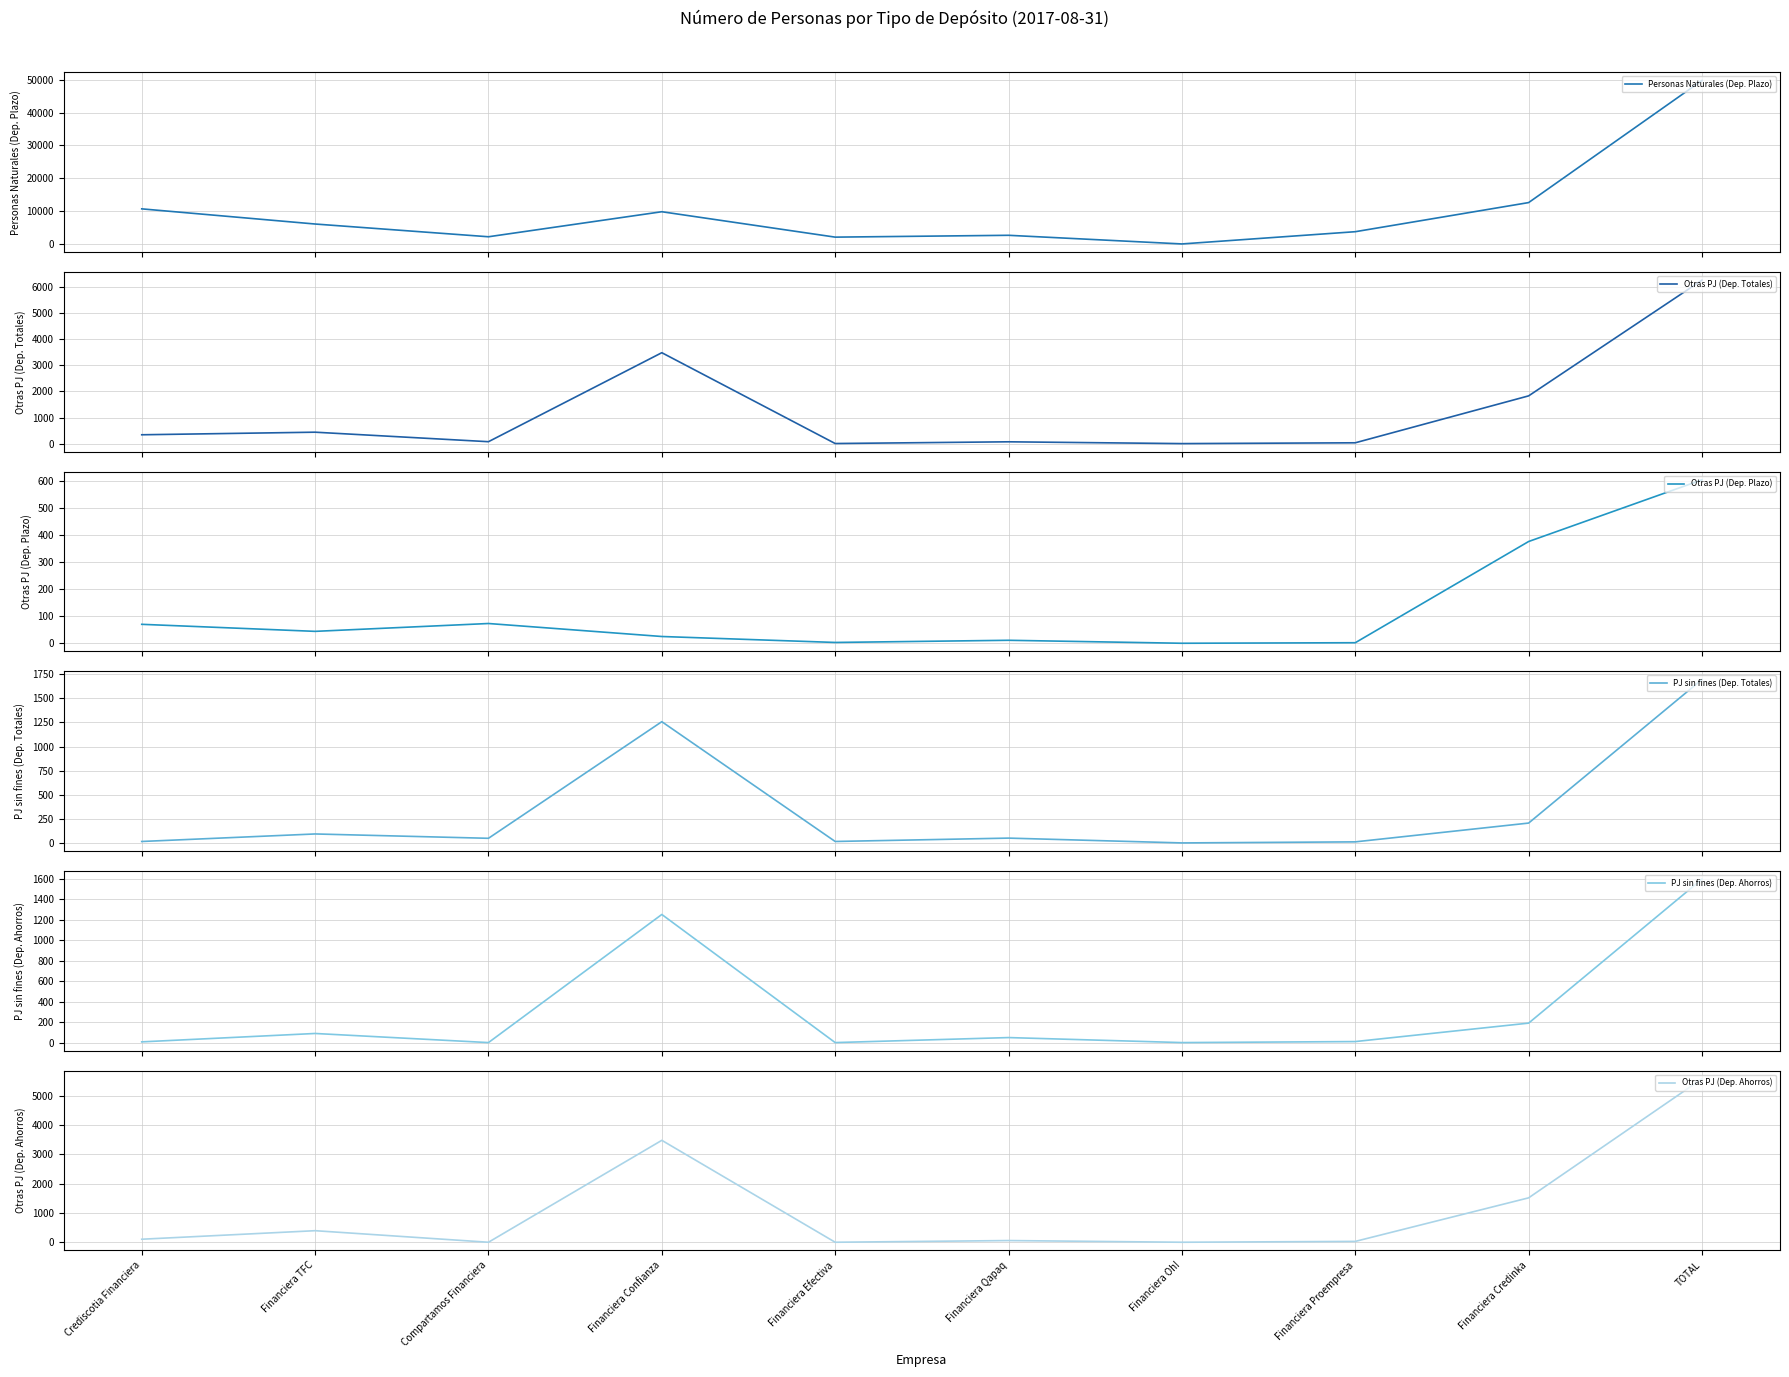

Which has a higher value, Financiera Confianza or Financiera Proempresa?

Financiera Confianza